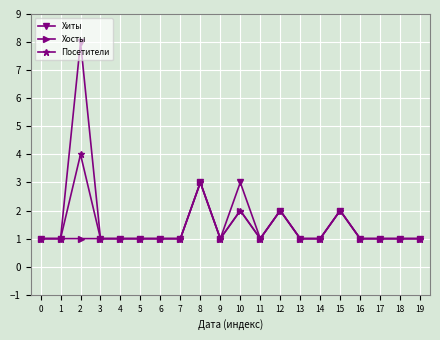

How many categories are shown in the chart?

20